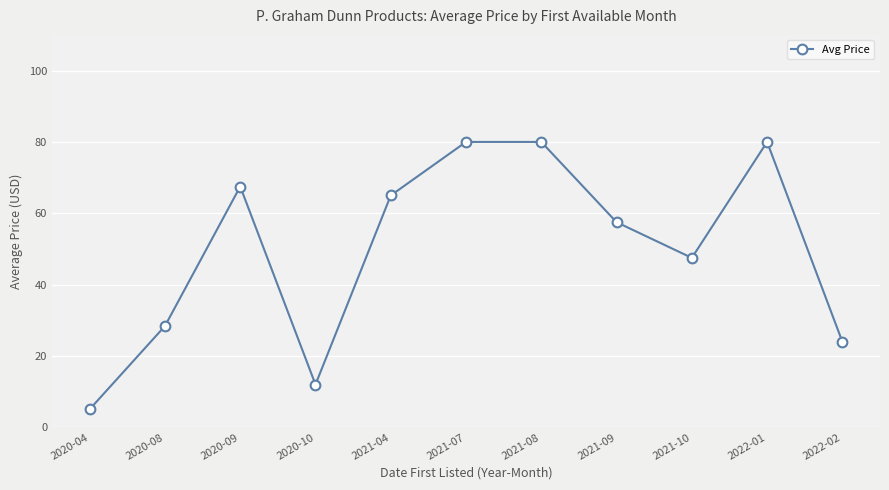

What is the average value?

49.7